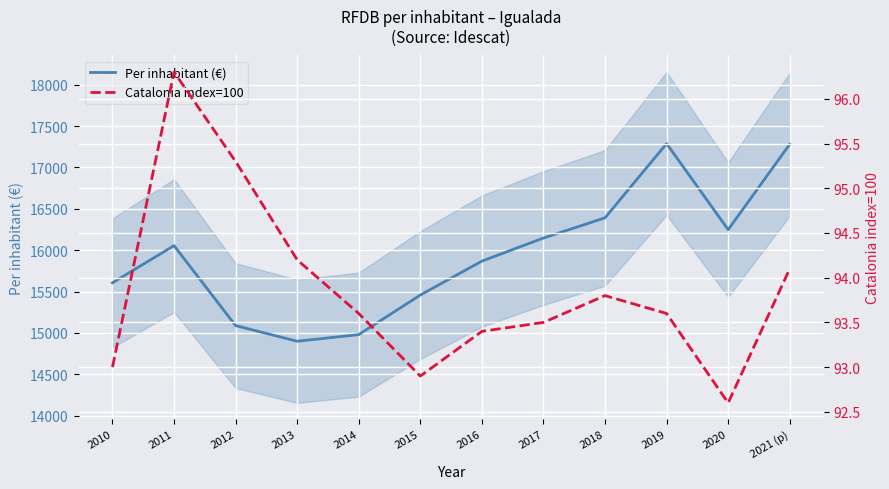

At which label does Catalonia index=100 reach its peak?

2011